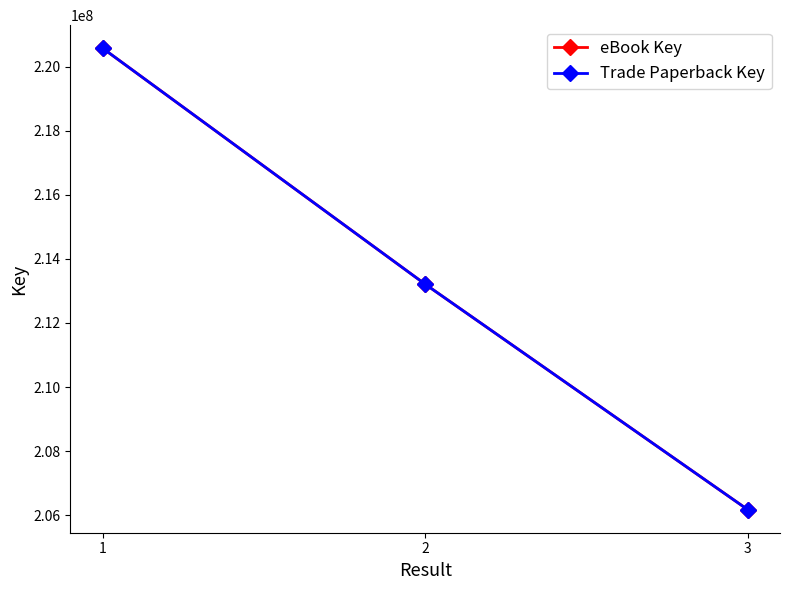

Is the value of Trade Paperback Key at 1 greater than the value of eBook Key at 3?

Yes